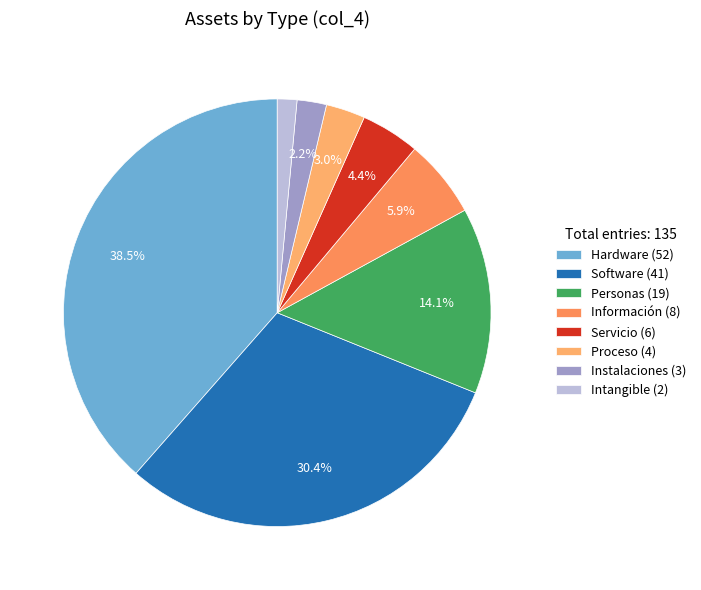

True or false: Instalaciones accounts for 2% of the total.

True